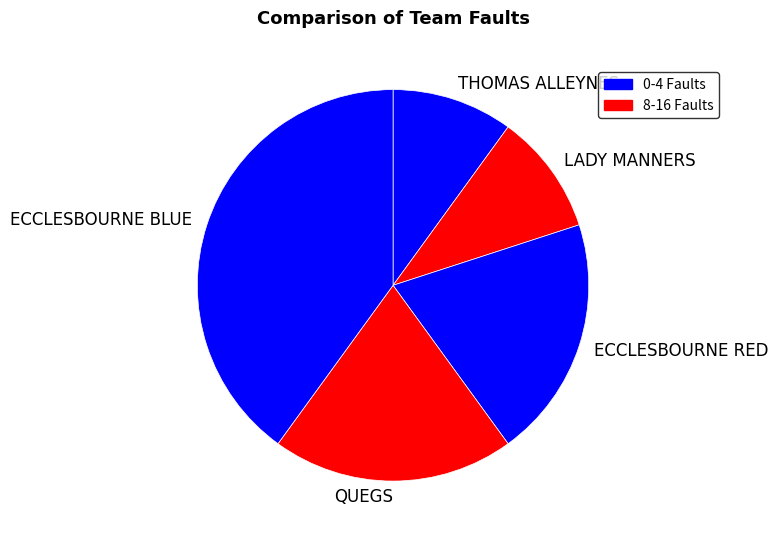

Is there a majority slice in this chart?

No